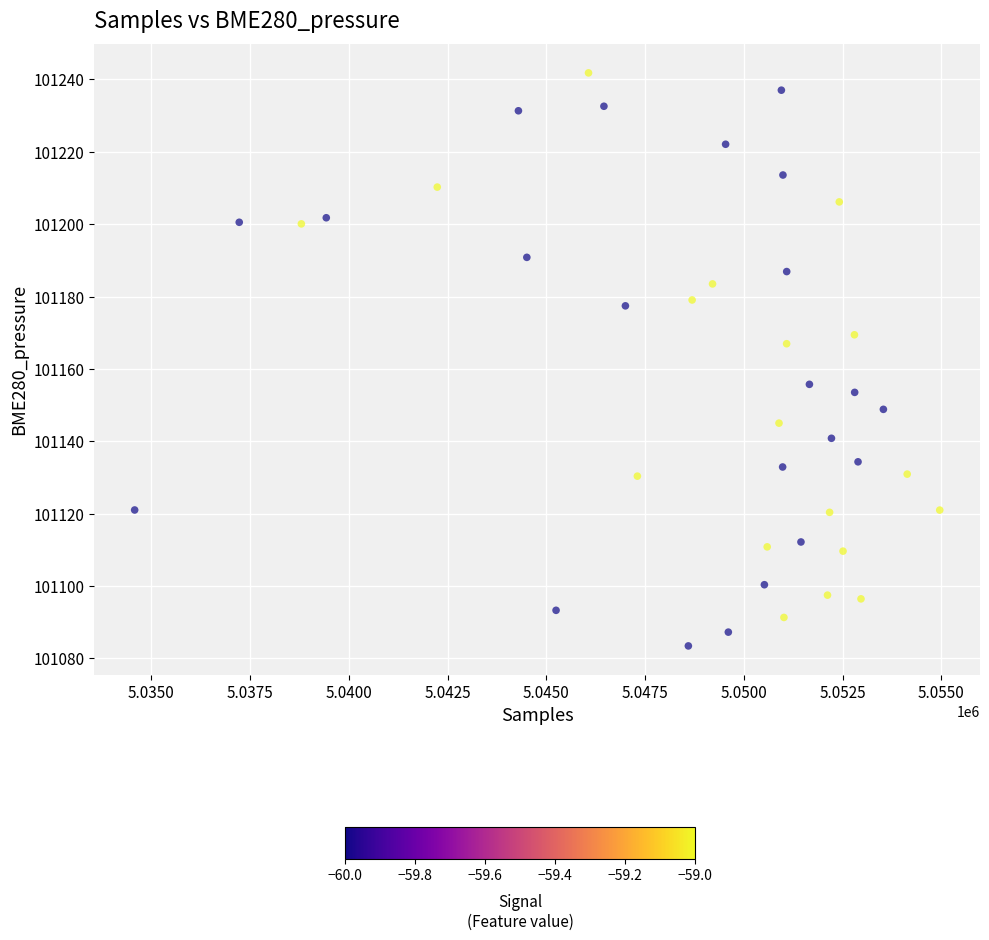

What is the range of Y values (max minus min)?

158.3